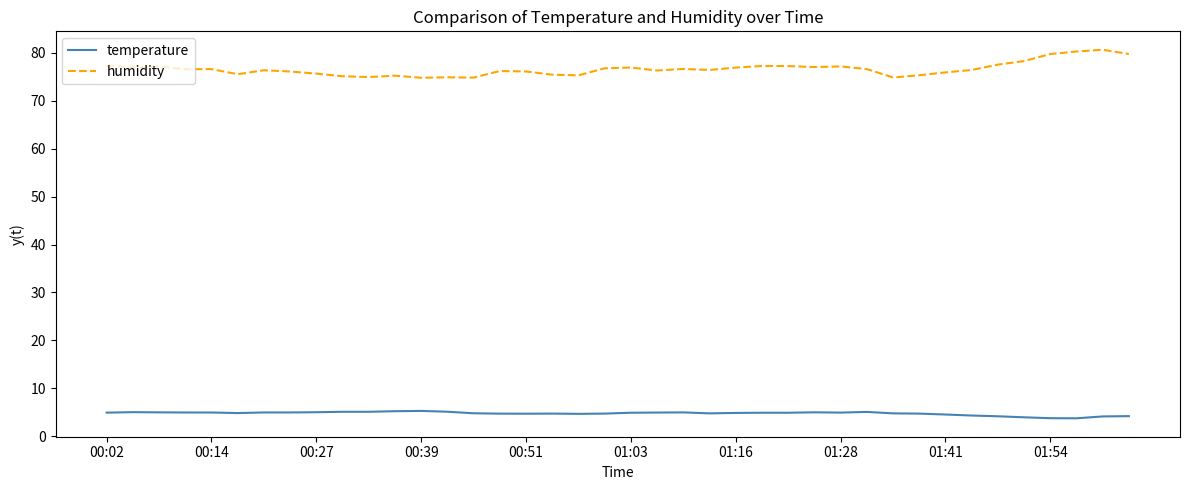

What is the maximum value shown in the chart?

80.7